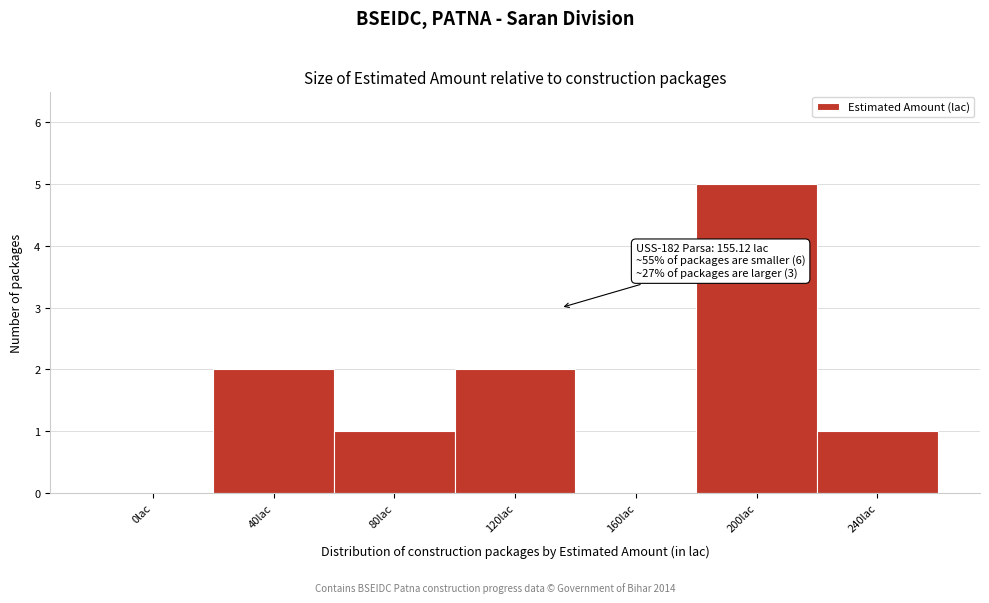

Reading left to right, extract all data points from this chart.

0lac=0	40lac=2	80lac=1	120lac=2	160lac=0	200lac=5	240lac=1